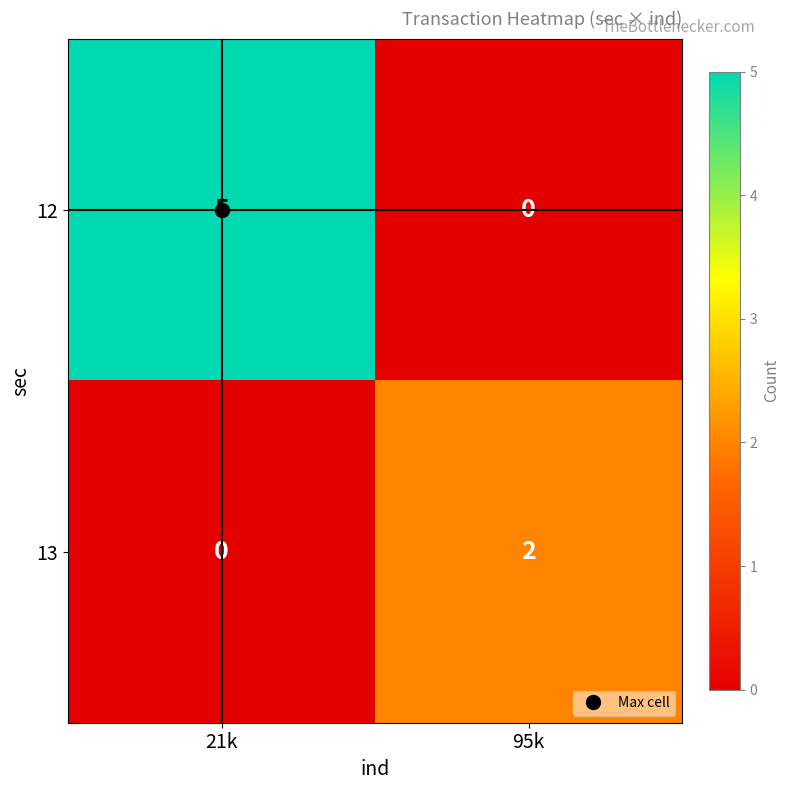

What is the difference between the 12 values at 95k and 21k?

5